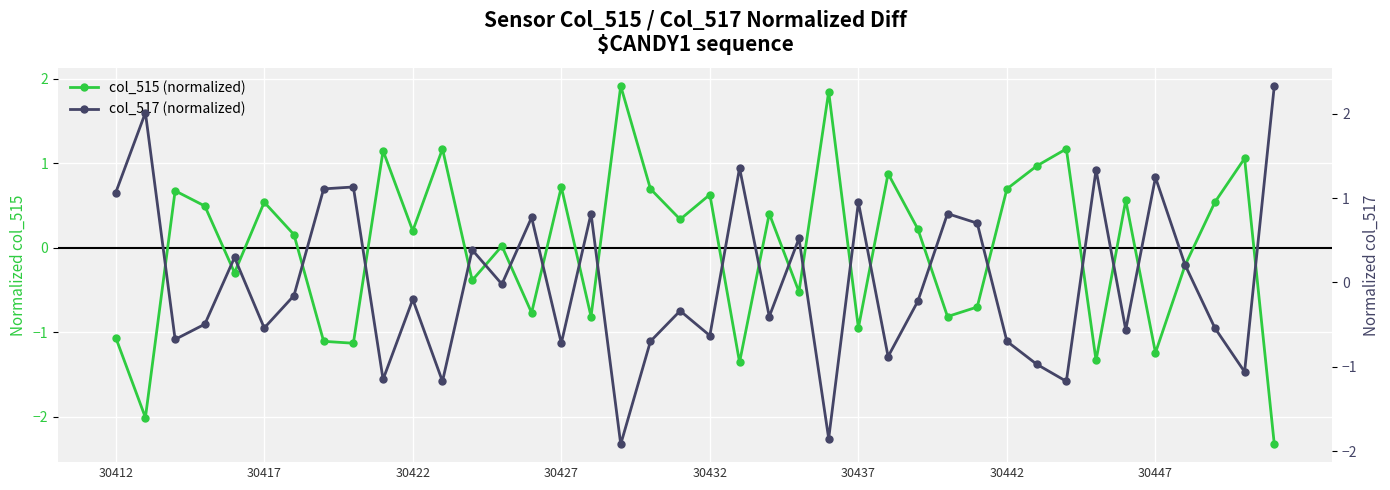

The value of col_515 (normalized) at 30427 is 1.0. True or false?

False